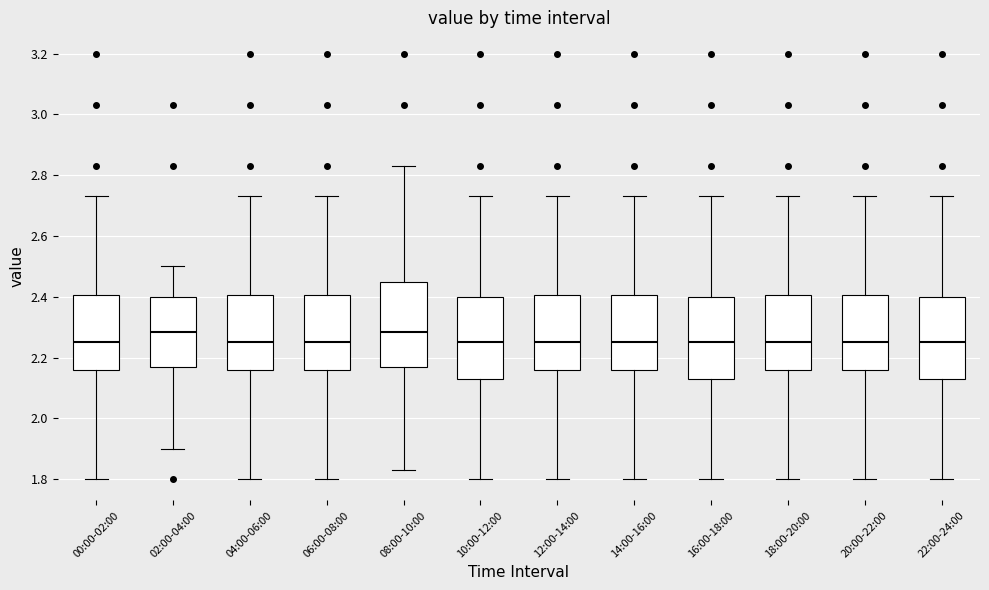

Reading left to right, read every box against the y-axis: the position of its median line, the range the box covers, and the ends of its whiskers. The values are not printed on the chart, so give them approximately, as read against the axis.

00:00-02:00: median 2.26, box 2.16 to 2.40, whiskers 1.80 to 2.74
02:00-04:00: median 2.28, box 2.18 to 2.40, whiskers 1.90 to 2.50
04:00-06:00: median 2.26, box 2.16 to 2.40, whiskers 1.80 to 2.74
06:00-08:00: median 2.26, box 2.16 to 2.40, whiskers 1.80 to 2.74
08:00-10:00: median 2.28, box 2.18 to 2.44, whiskers 1.84 to 2.84
10:00-12:00: median 2.26, box 2.14 to 2.40, whiskers 1.80 to 2.74
12:00-14:00: median 2.26, box 2.16 to 2.40, whiskers 1.80 to 2.74
14:00-16:00: median 2.26, box 2.16 to 2.40, whiskers 1.80 to 2.74
16:00-18:00: median 2.26, box 2.14 to 2.40, whiskers 1.80 to 2.74
18:00-20:00: median 2.26, box 2.16 to 2.40, whiskers 1.80 to 2.74
20:00-22:00: median 2.26, box 2.16 to 2.40, whiskers 1.80 to 2.74
22:00-24:00: median 2.26, box 2.14 to 2.40, whiskers 1.80 to 2.74